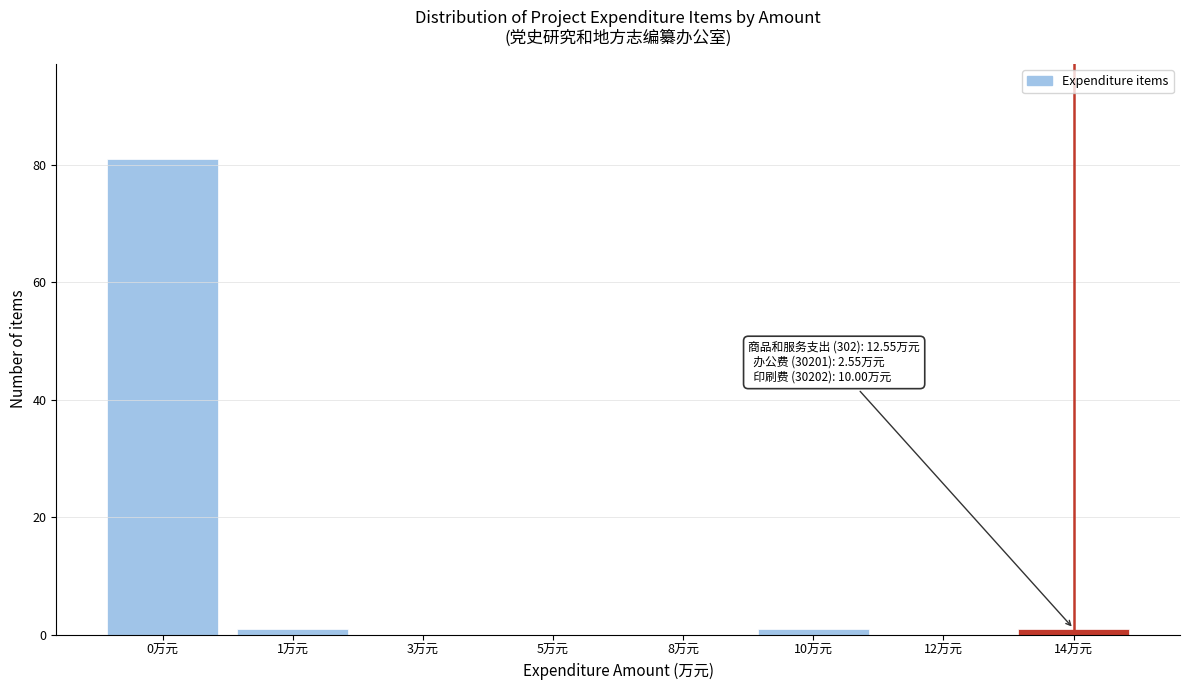

Reading left to right, extract all data points from this chart.

0万元=81	1万元=1	3万元=0	5万元=0	8万元=0	10万元=1	12万元=0	14万元=1